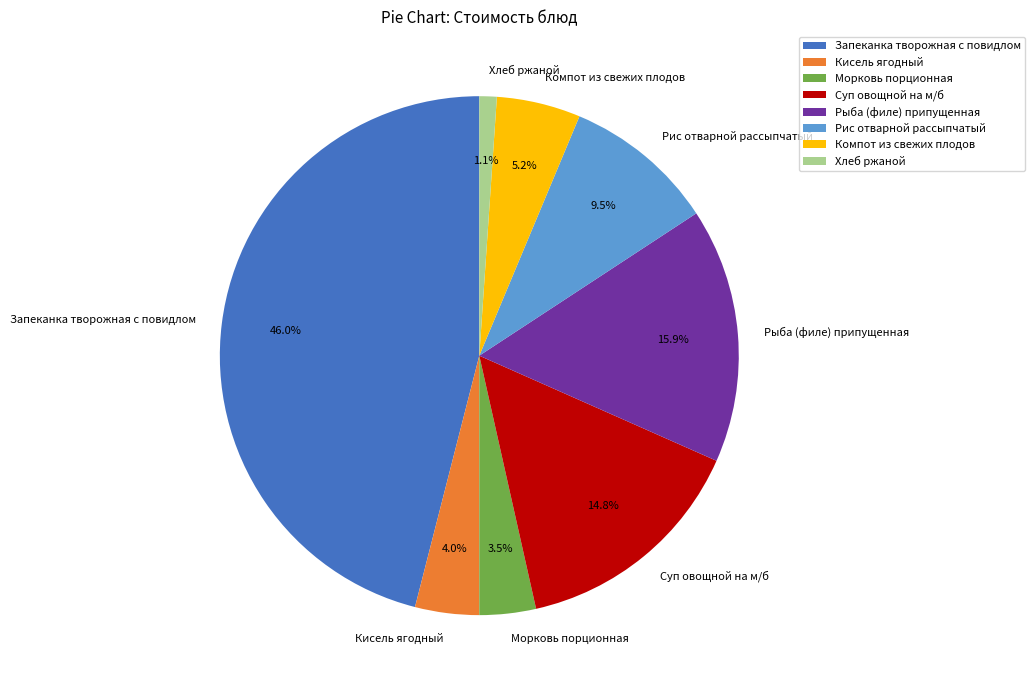

The Морковь порционная slice represents 13% of the pie. True or false?

False